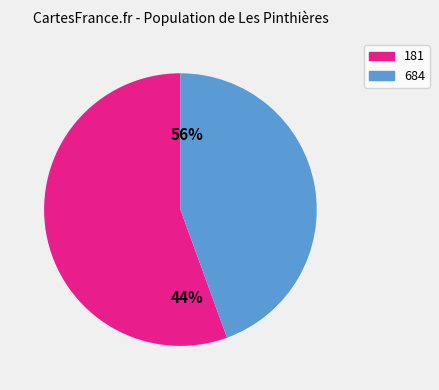

Does 181 account for over 50% of the chart?

Yes